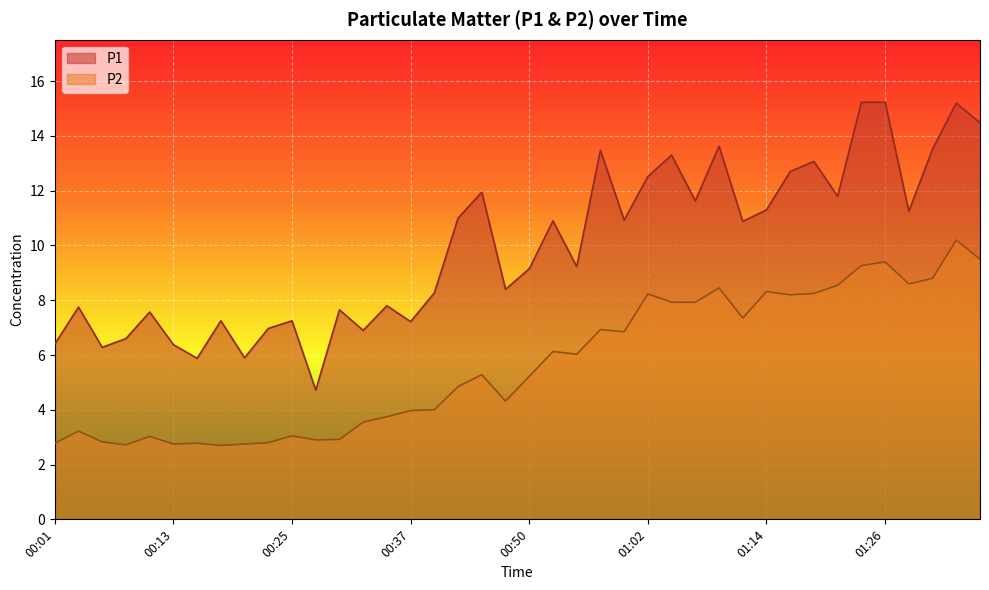

What is the average value of the P2 series?

5.7